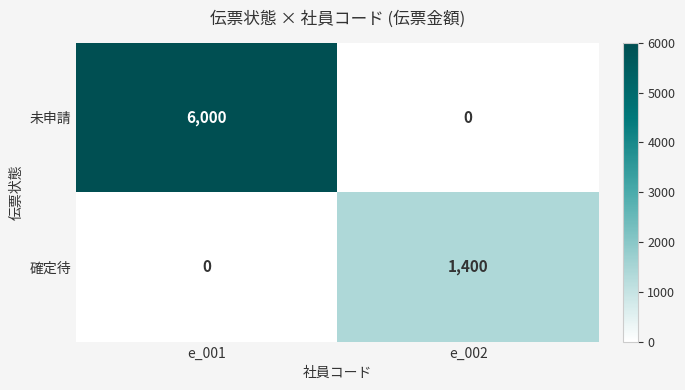

Reading left to right, list all the values displayed in this chart.

未申請: e_001=6000	e_002=0
確定待: e_001=0	e_002=1400